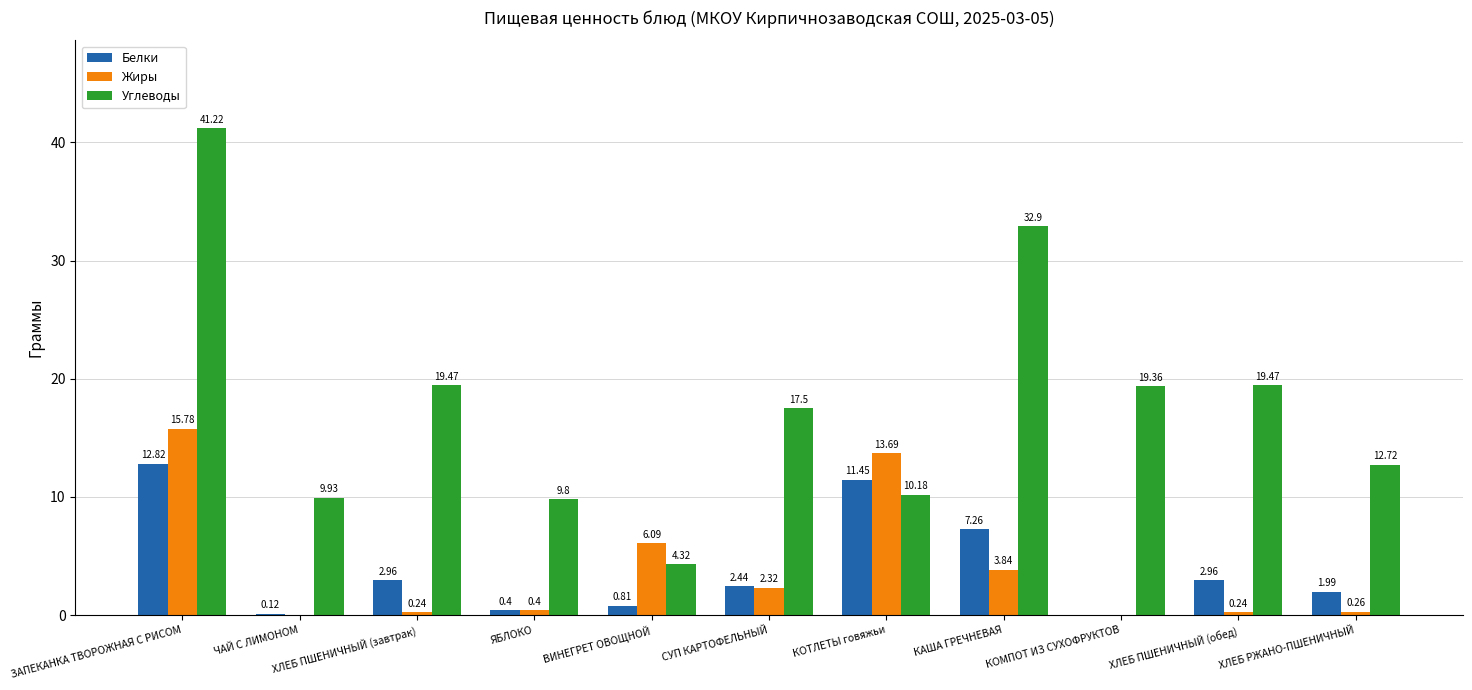

At which category is the sum across all series the highest?

ЗАПЕКАНКА ТВОРОЖНАЯ С РИСОМ